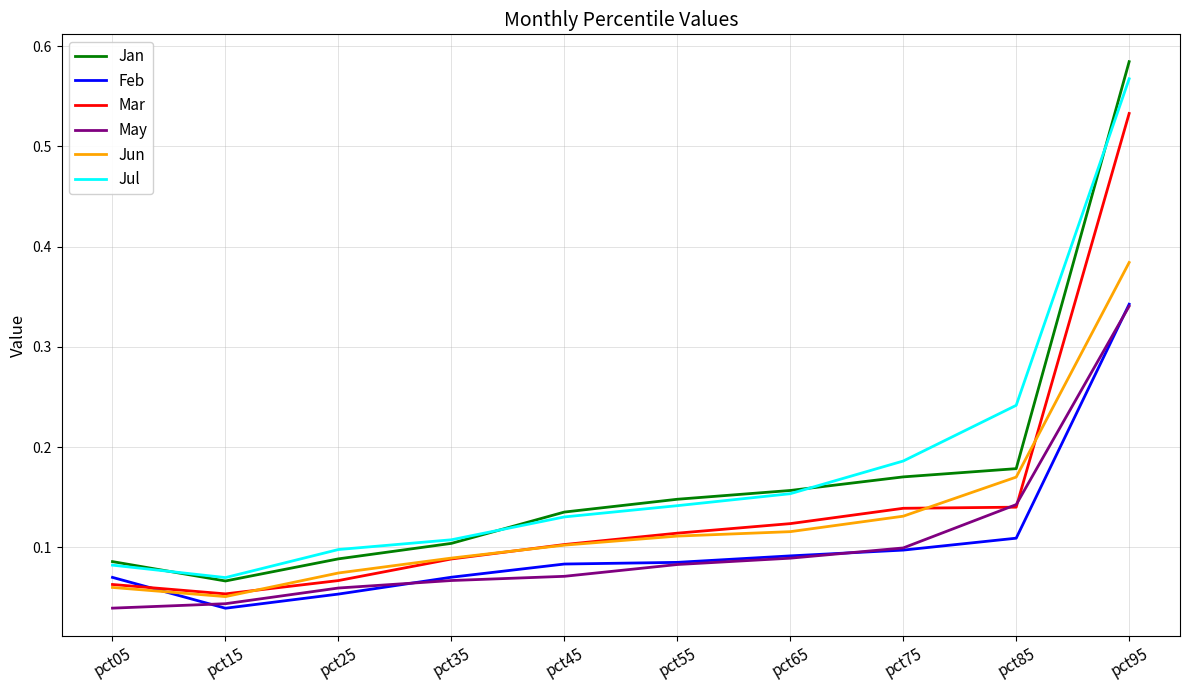

At which category is the sum across all series the highest?

pct95